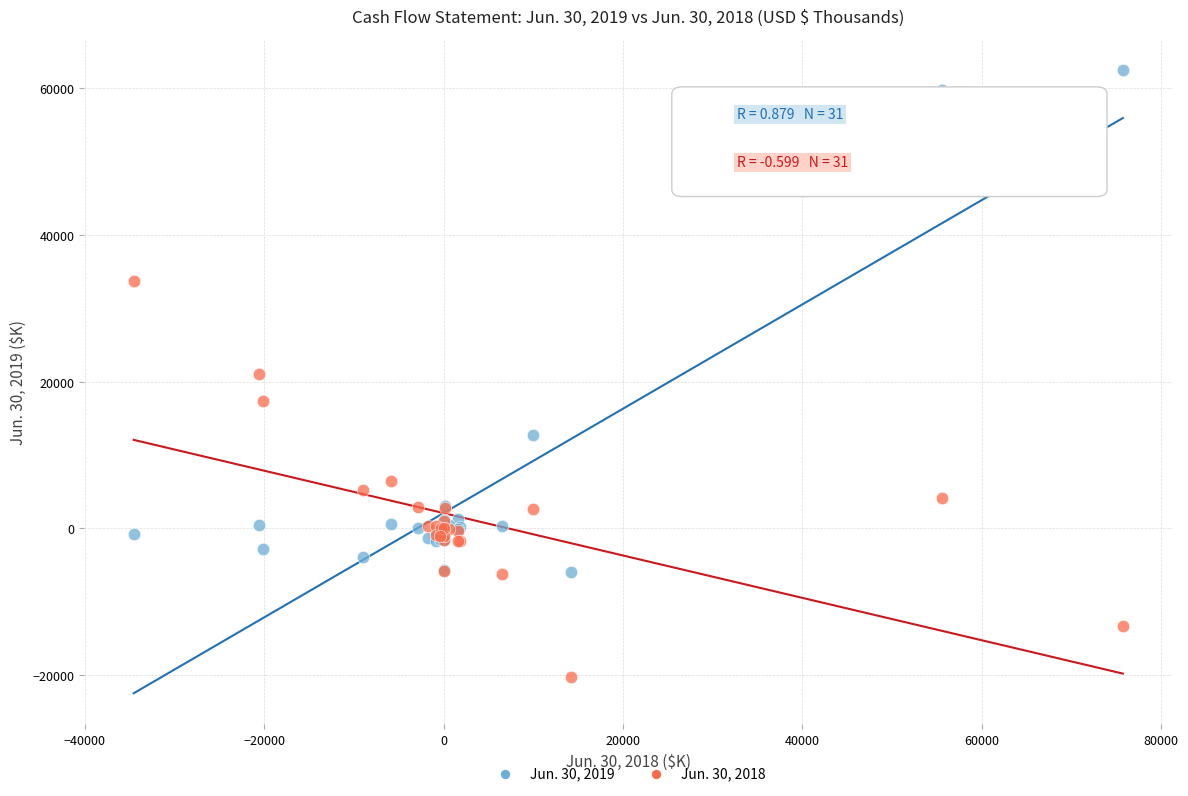

What are all the series names shown in the legend?

Jun. 30, 2019, Jun. 30, 2018